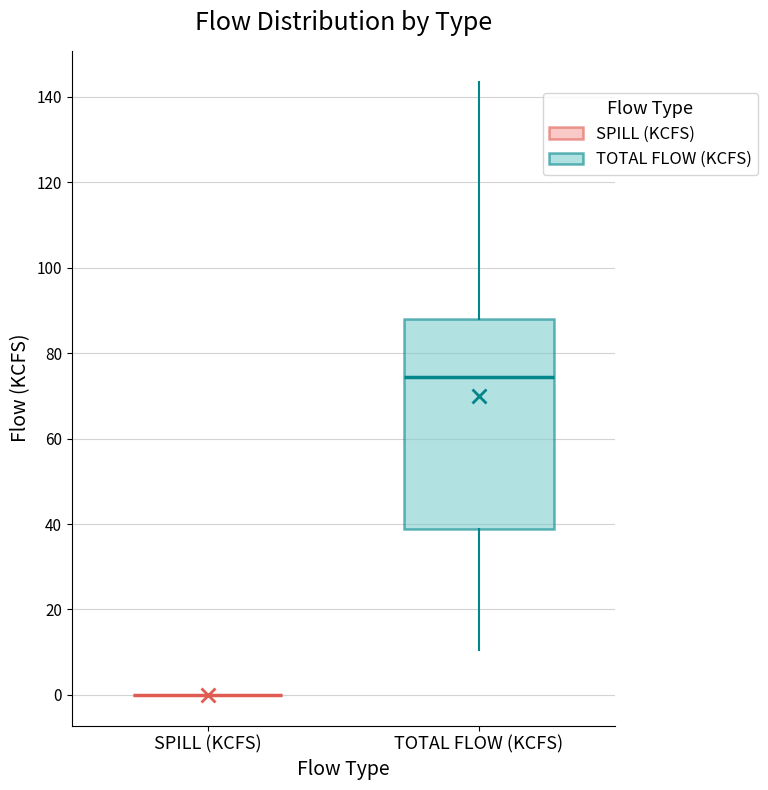

Reading left to right, read every box against the y-axis: the position of its median line, the range the box covers, and the ends of its whiskers. The values are not printed on the chart, so give them approximately, as read against the axis.

SPILL (KCFS): box collapsed to a line at 0, whiskers 0 to 0
TOTAL FLOW (KCFS): median 74, box 38 to 88, whiskers 10 to 144